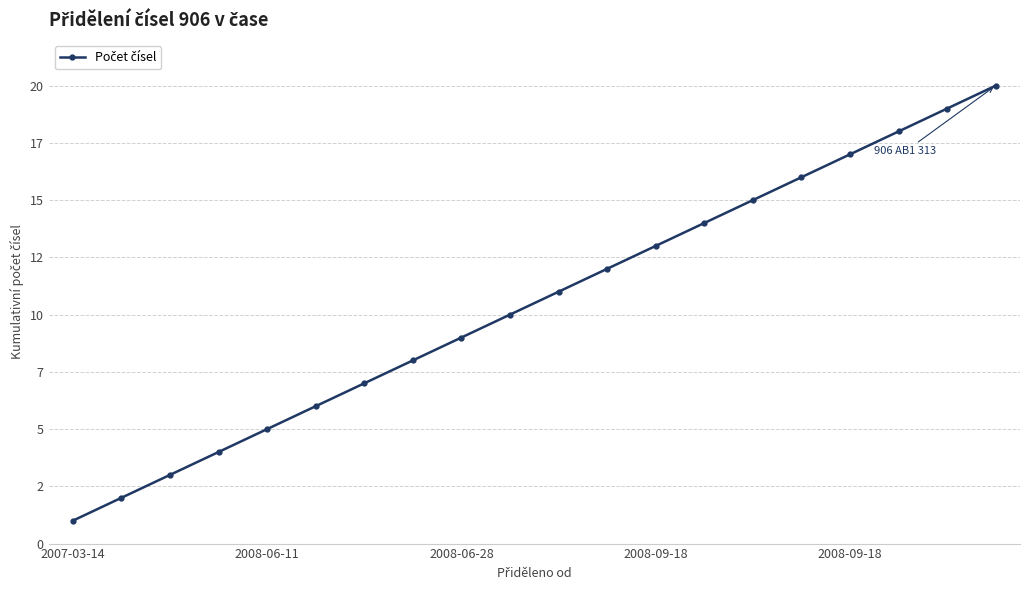

Which category has the highest value across all series?

19